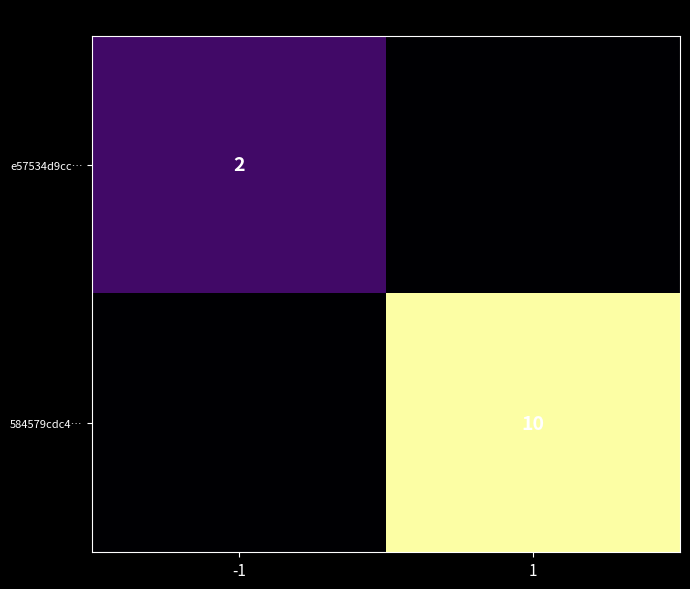

What is the total value across all series at 1?

10